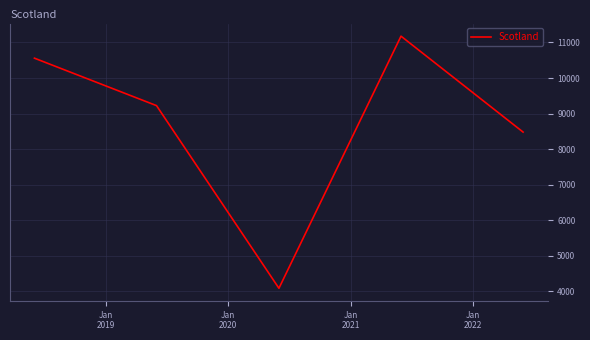

What is the minimum value shown in the chart?

4089